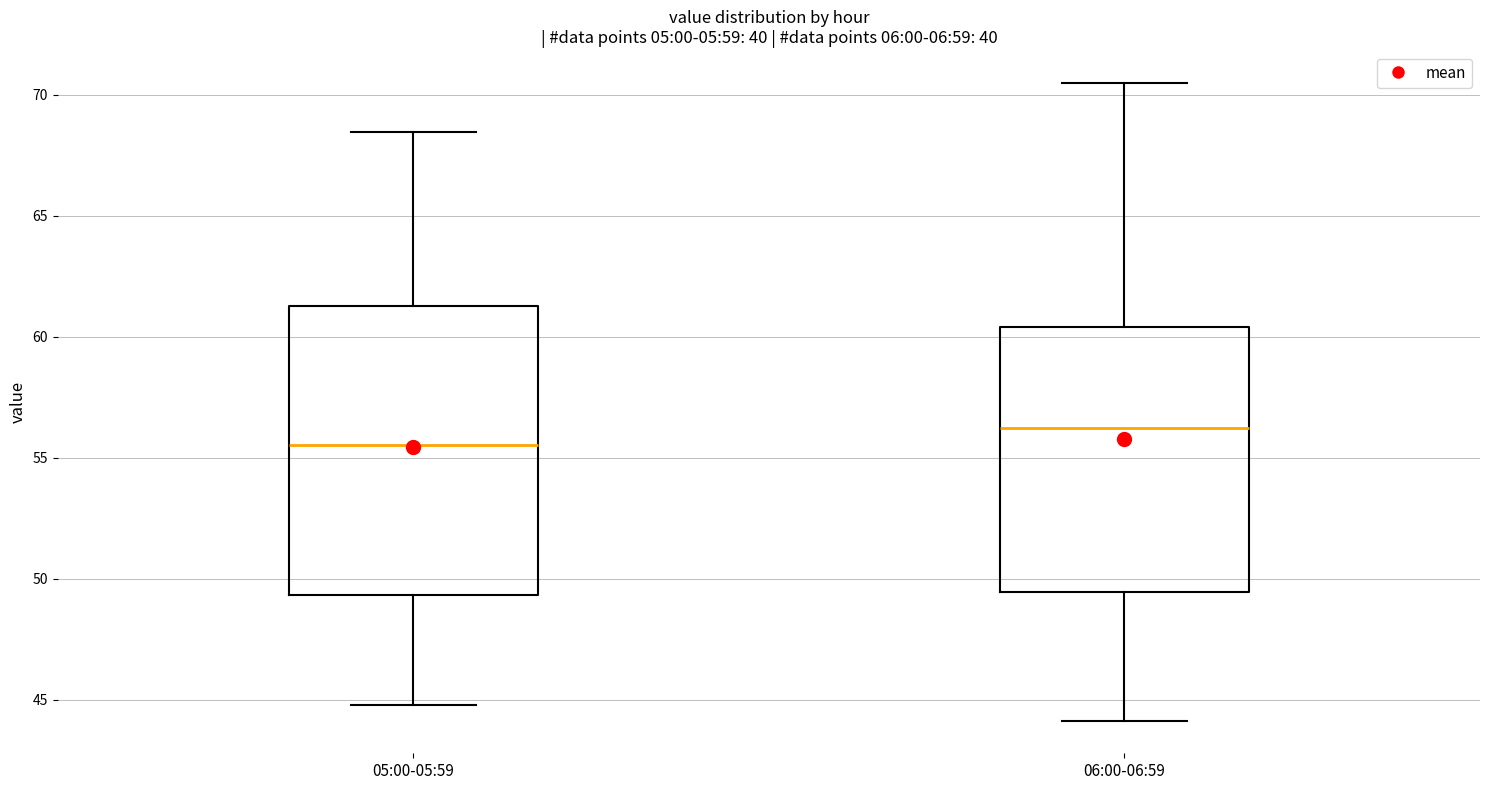

Reading left to right, read every box against the y-axis: the position of its median line, the range the box covers, and the ends of its whiskers. The values are not printed on the chart, so give them approximately, as read against the axis.

05:00-05:59: median 55.5, box 49.5 to 61.5, whiskers 45.0 to 68.5
06:00-06:59: median 56.0, box 49.5 to 60.5, whiskers 44.0 to 70.5